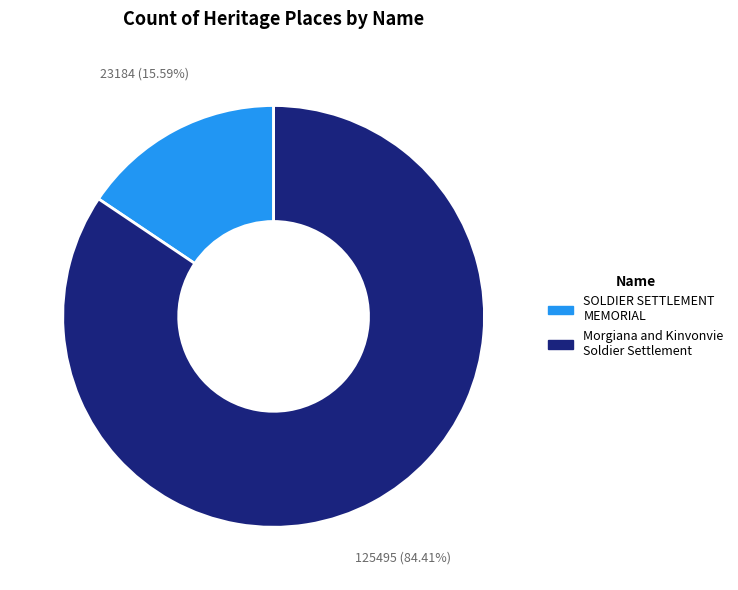

Rank the categories by value from highest to lowest.

Morgiana and Kinvonvie Soldier Settlement, SOLDIER SETTLEMENT MEMORIAL